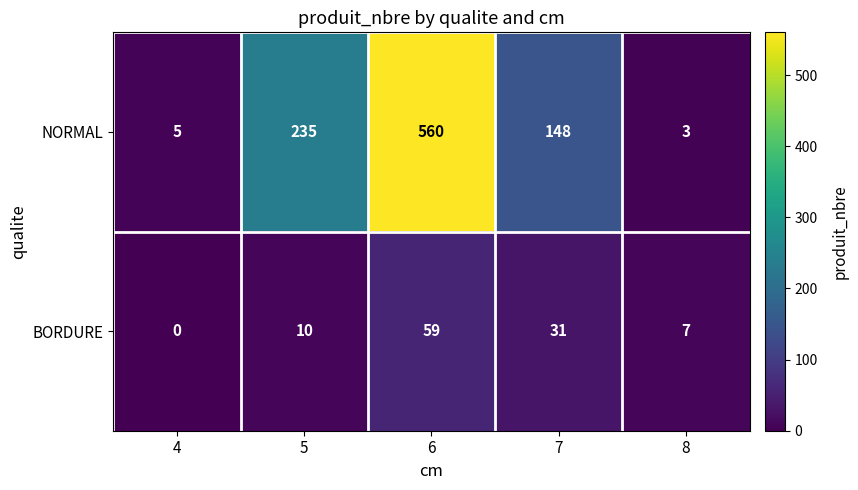

The BORDURE series shows 59 at 6. True or false?

True